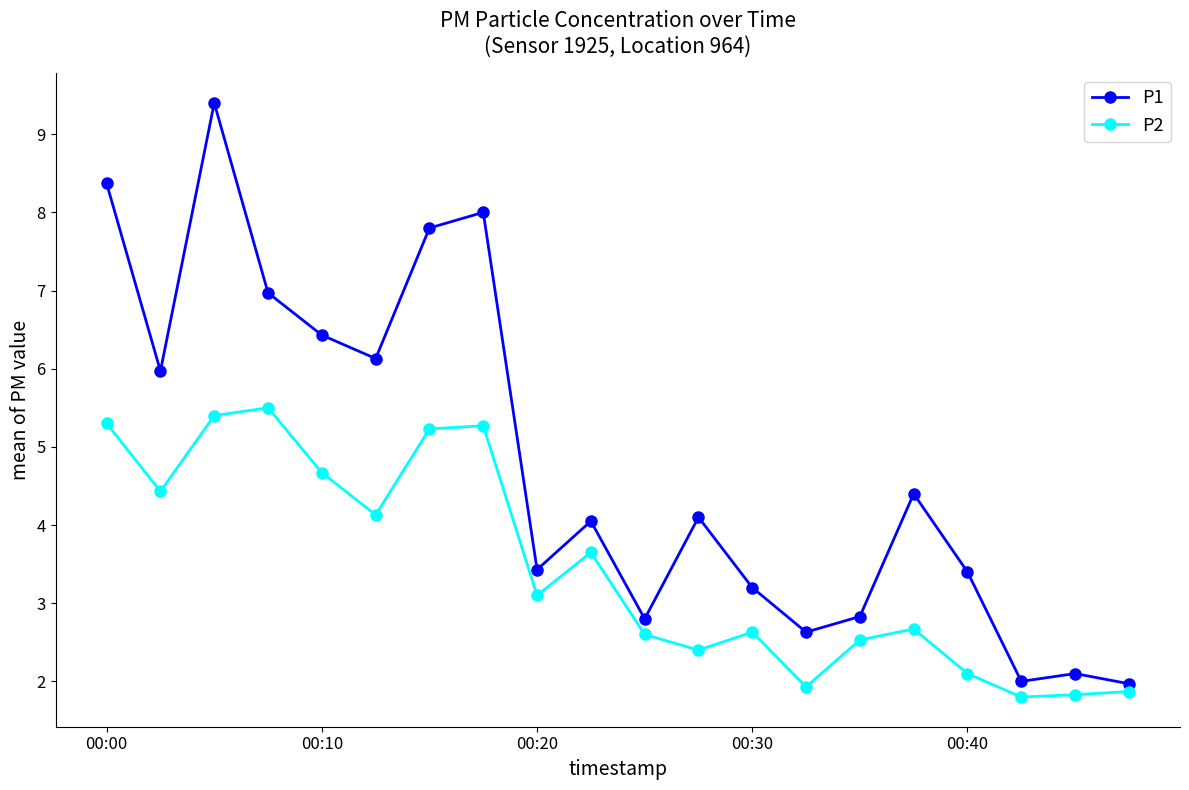

What is the value of the P1 point at the 9th from the left?

3.4